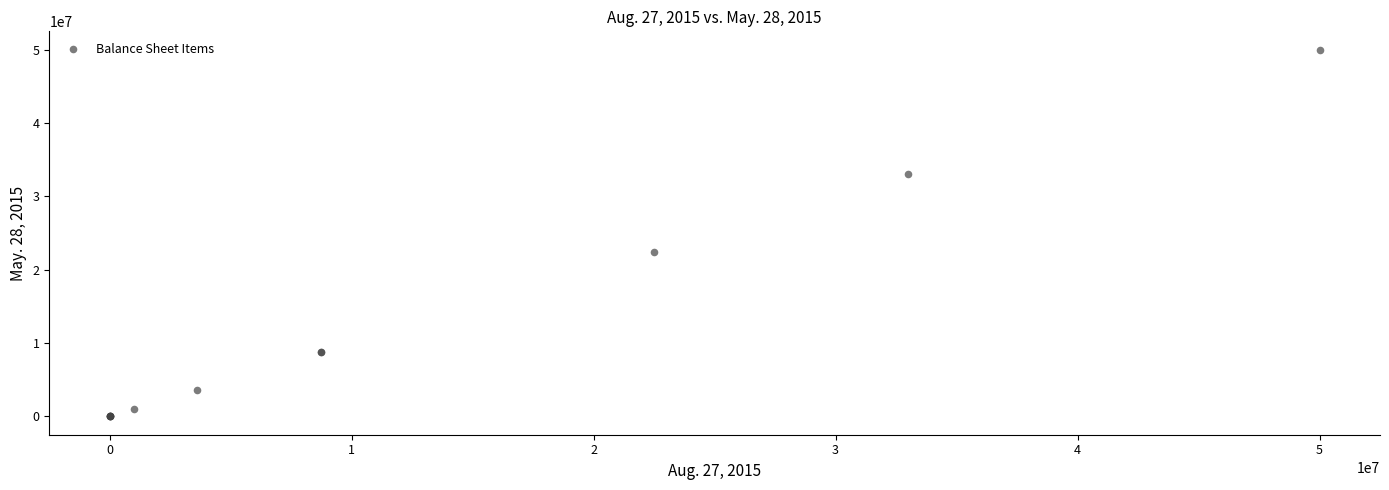

What Y value in the scatter plot is closest to 25000000?

22478541